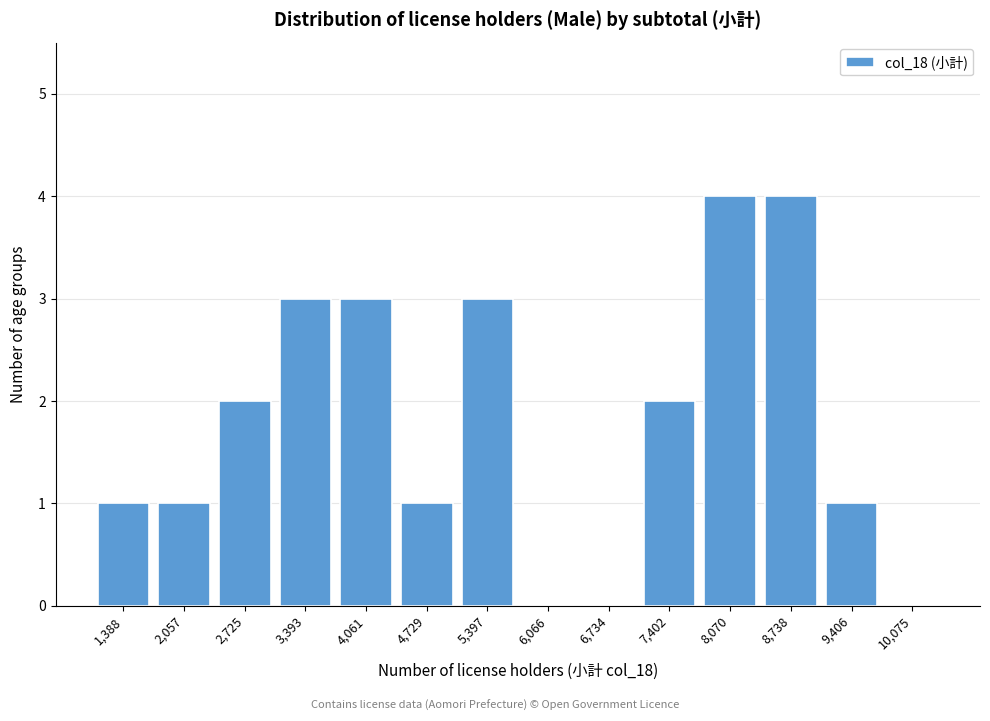

Reading left to right, extract all data points from this chart.

1,388=1	2,057=1	2,725=2	3,393=3	4,061=3	4,729=1	5,397=3	6,066=0	6,734=0	7,402=2	8,070=4	8,738=4	9,406=1	10,075=0